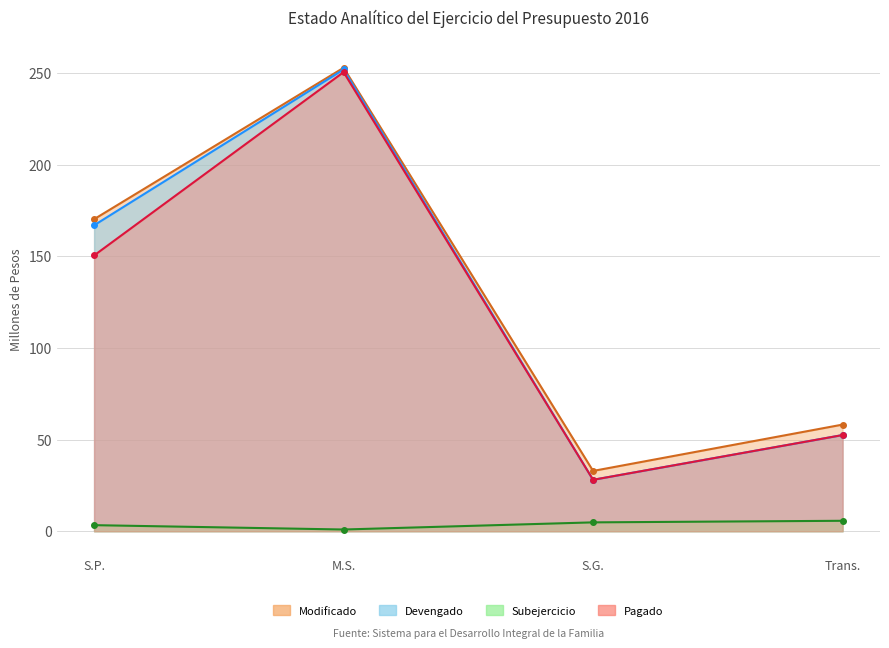

Rank the series at S.G. from highest to lowest value.

Modificado, Devengado, Pagado, Subejercicio